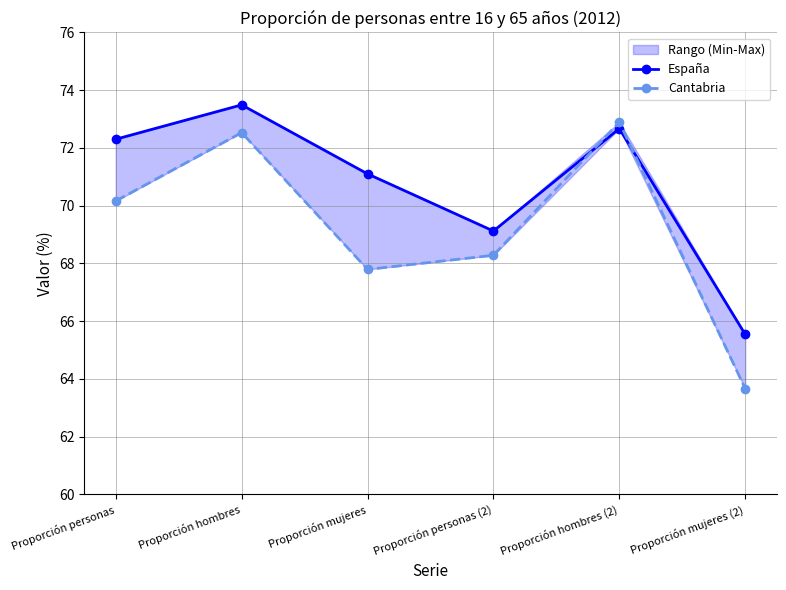

How many times do España and Cantabria cross each other?

2